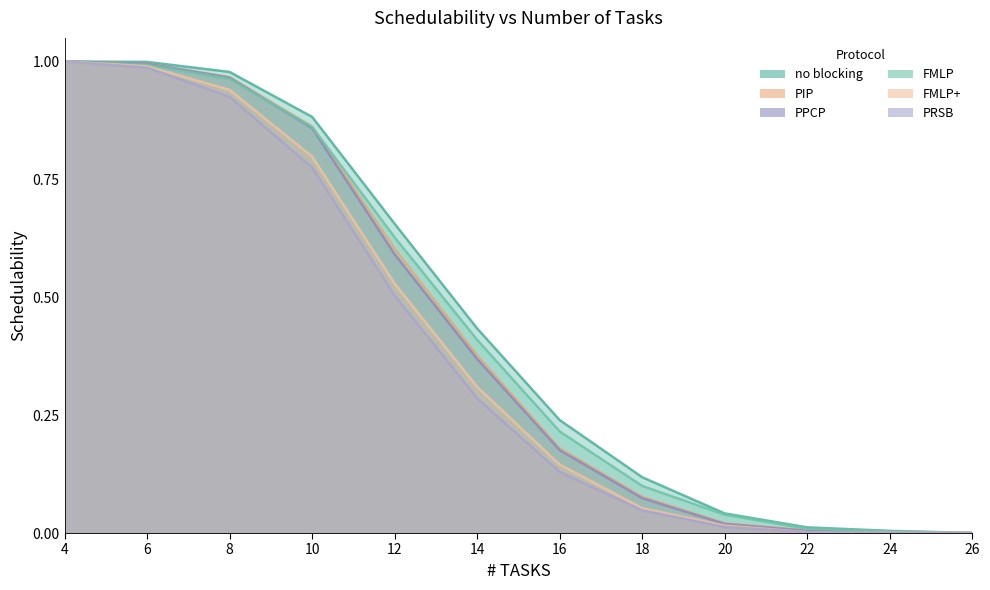

How many lines are shown in the chart?

6